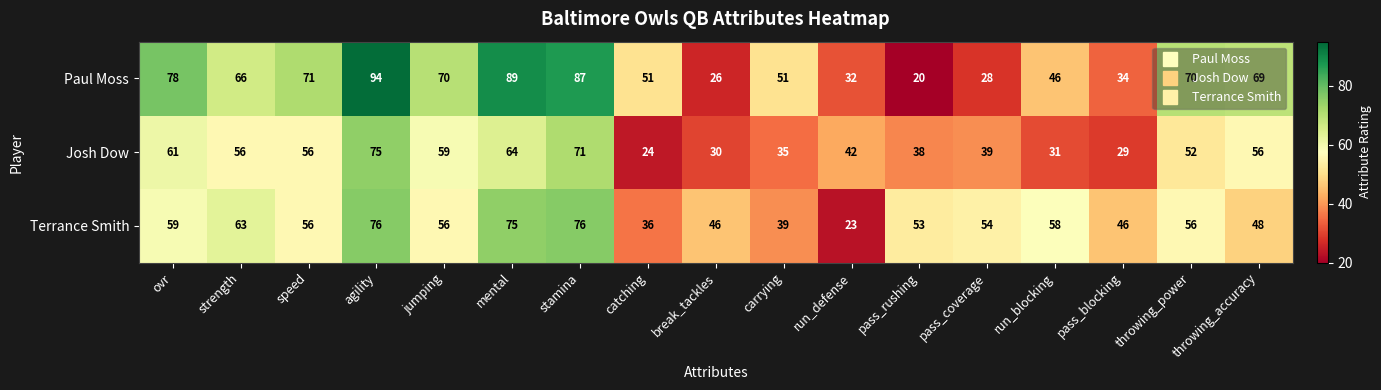

Which category has the lowest value in the Josh Dow series?

catching